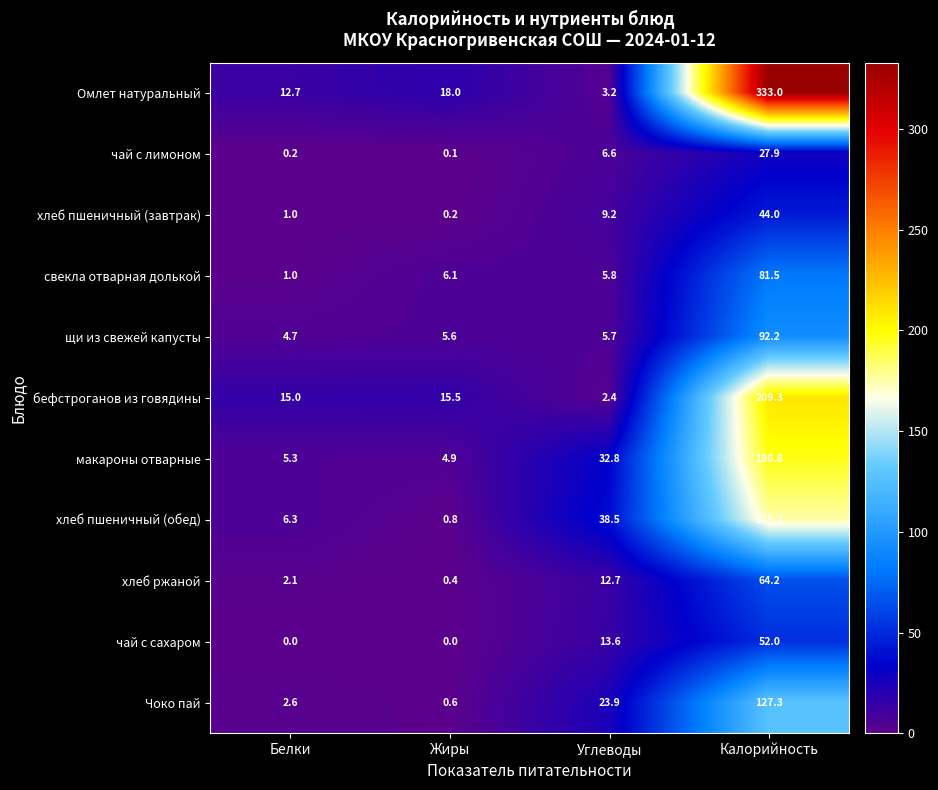

How many distinct data groups are displayed?

11